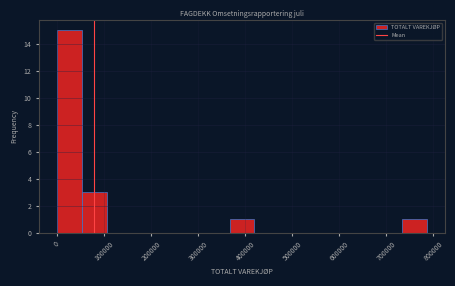

How tall is the bar that spans 730000 to 790000 on the x-axis? Neither the bar edges nor the heights are printed on the chart, so give them approximately, as read against the axes.

1